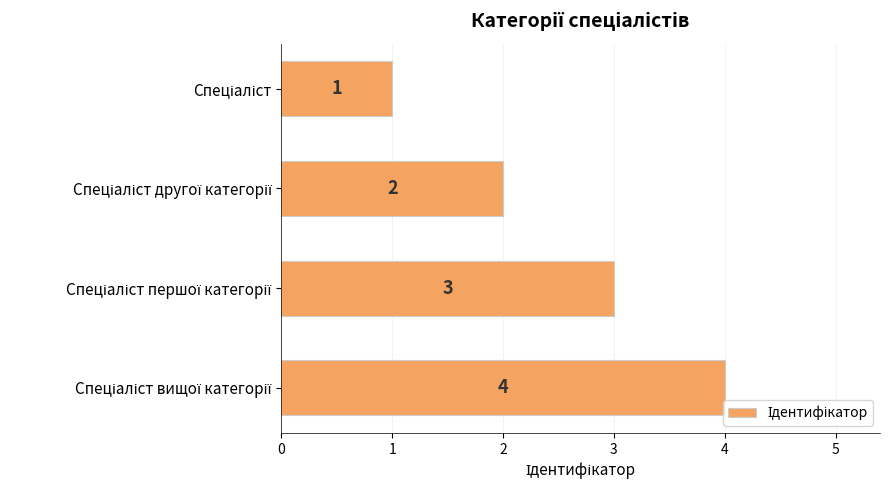

What is the difference between the maximum and minimum values?

3